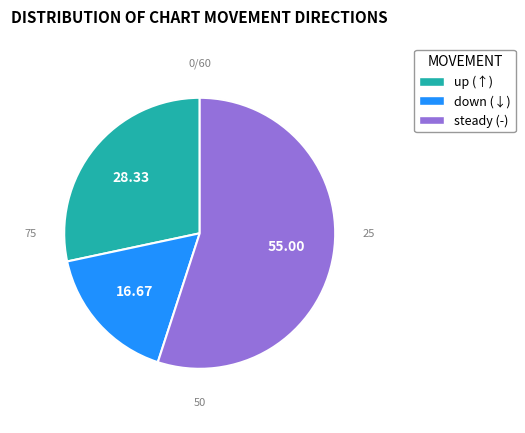

Does any single category account for the majority?

Yes